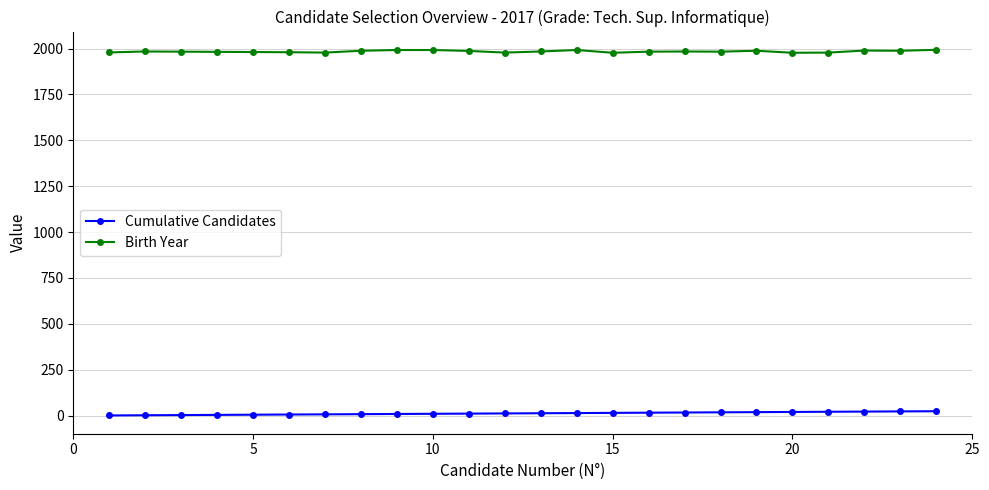

True or false: Birth Year has more than 1 points higher than both neighbors.

True